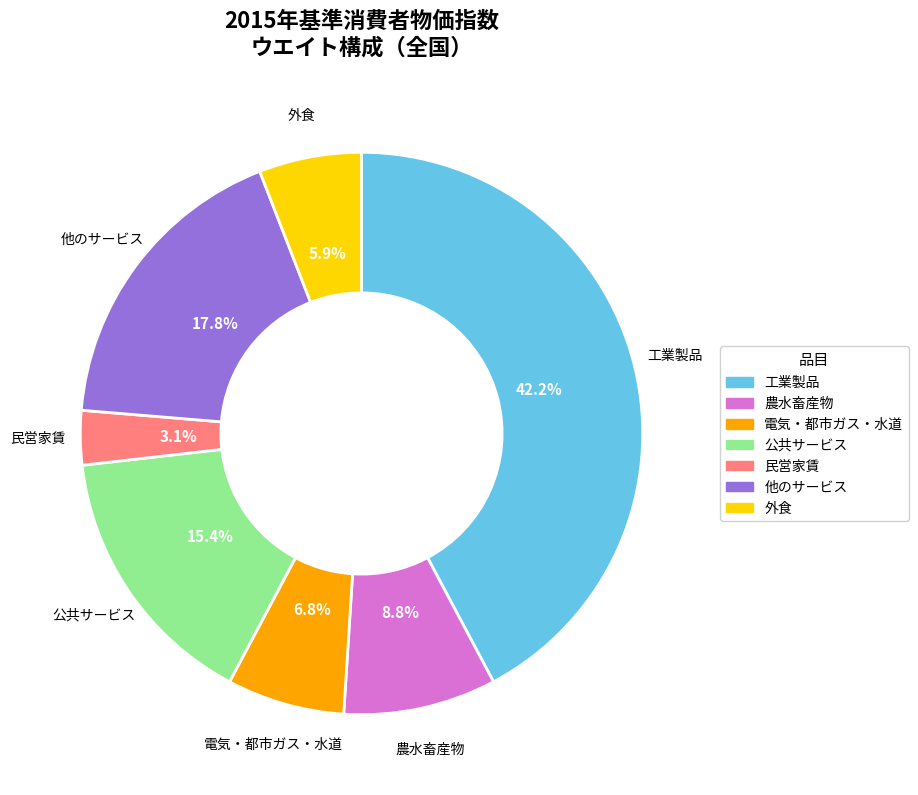

Does any single category account for the majority?

No